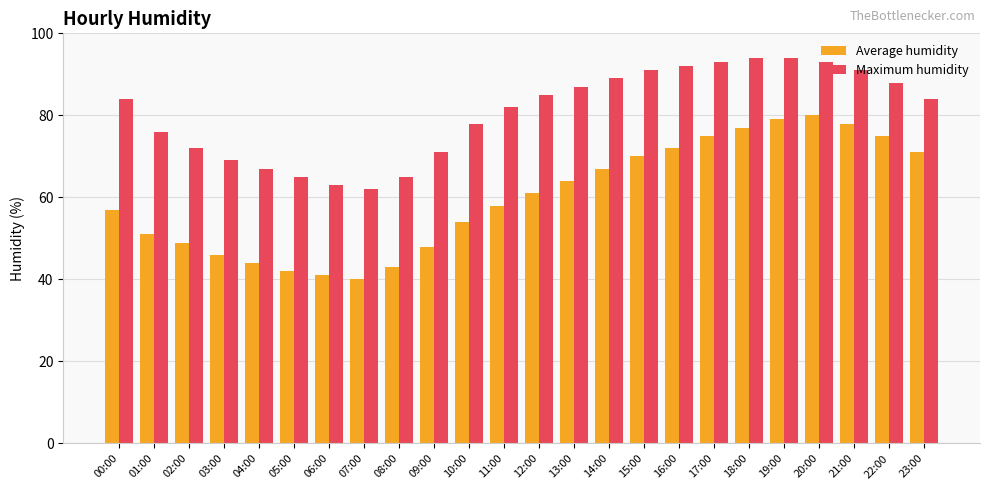

What is the approximate value of Average humidity at 15:00?

70